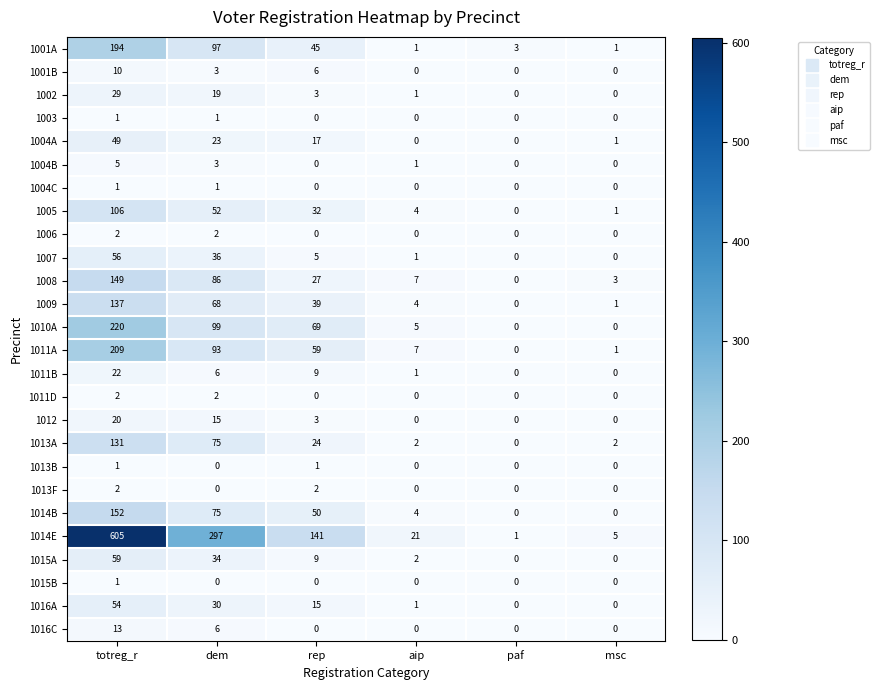

Count the number of categories in the chart.

6